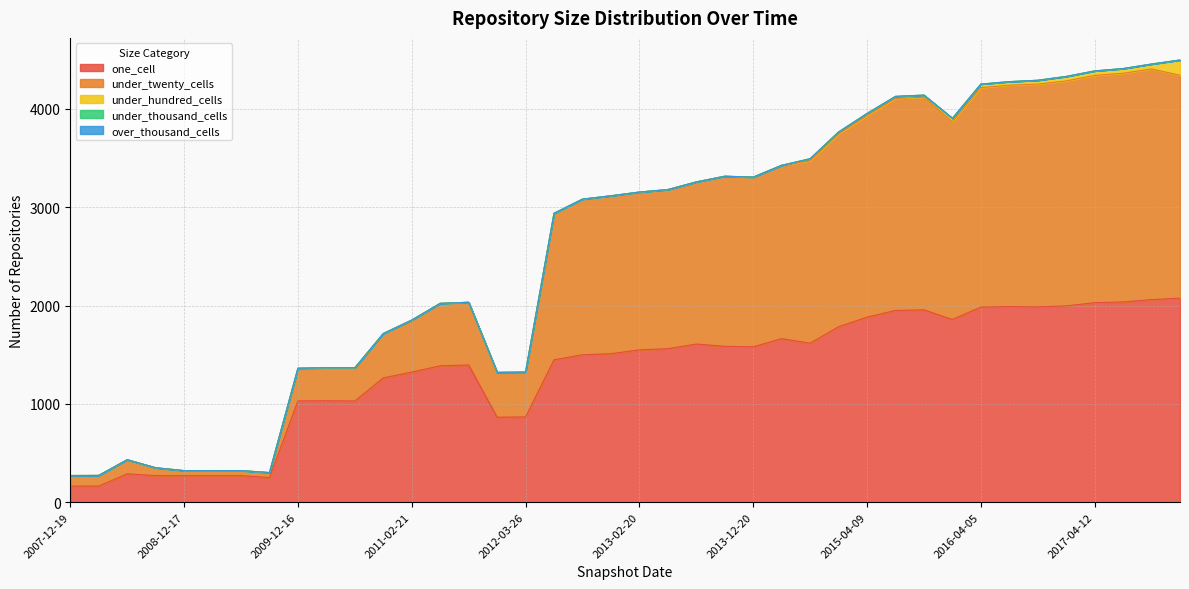

What position from the left is 2012-01-18?

16